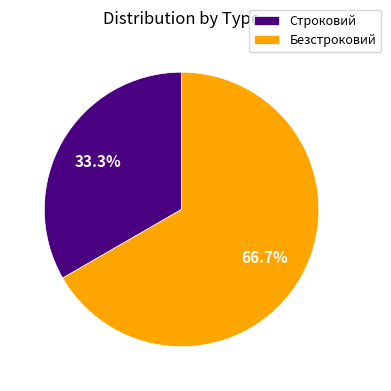

Which slice is the largest?

Безстроковий